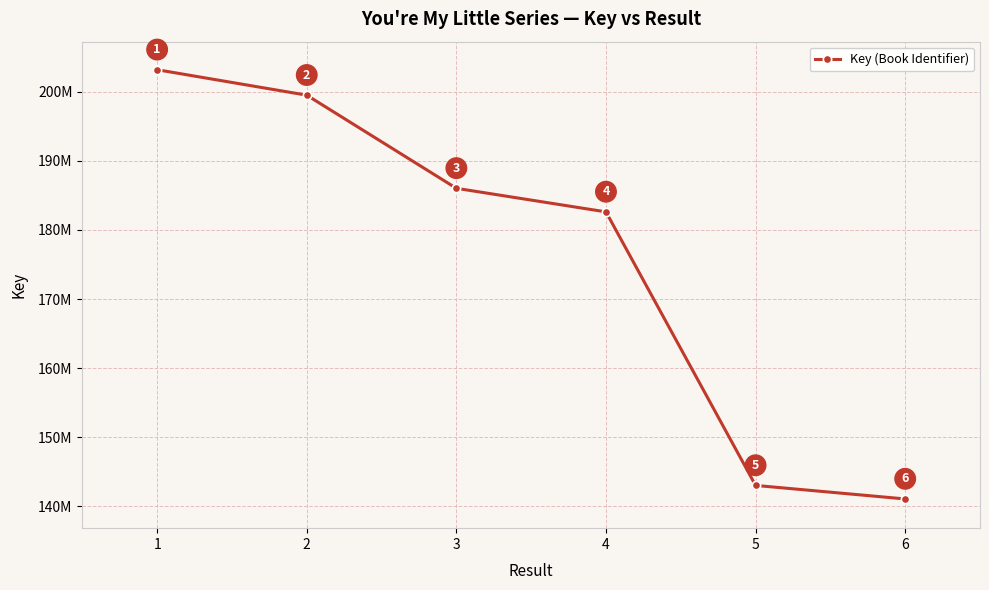

List the labels in order of value, largest first.

1, 2, 3, 4, 5, 6